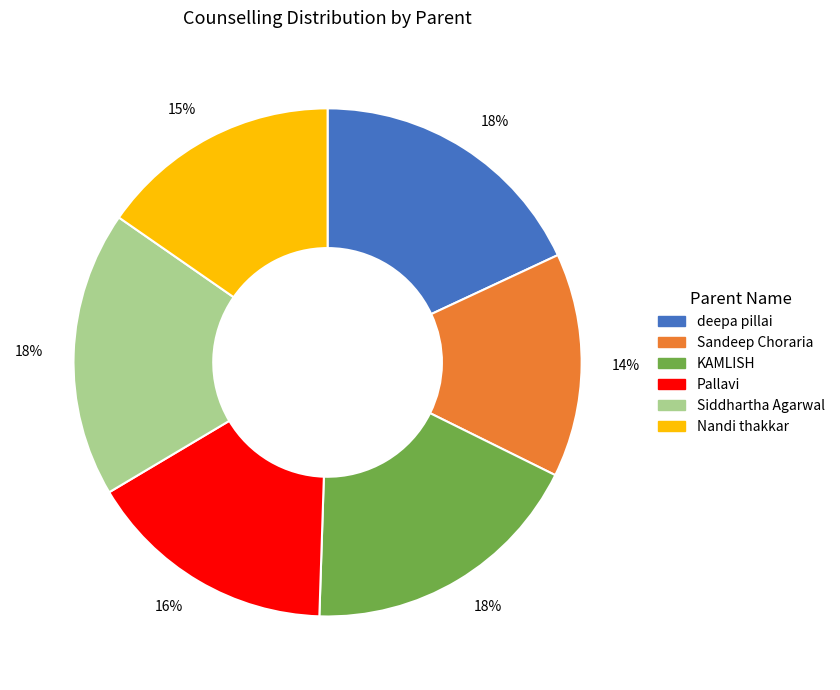

Count the number of slices in the pie.

6